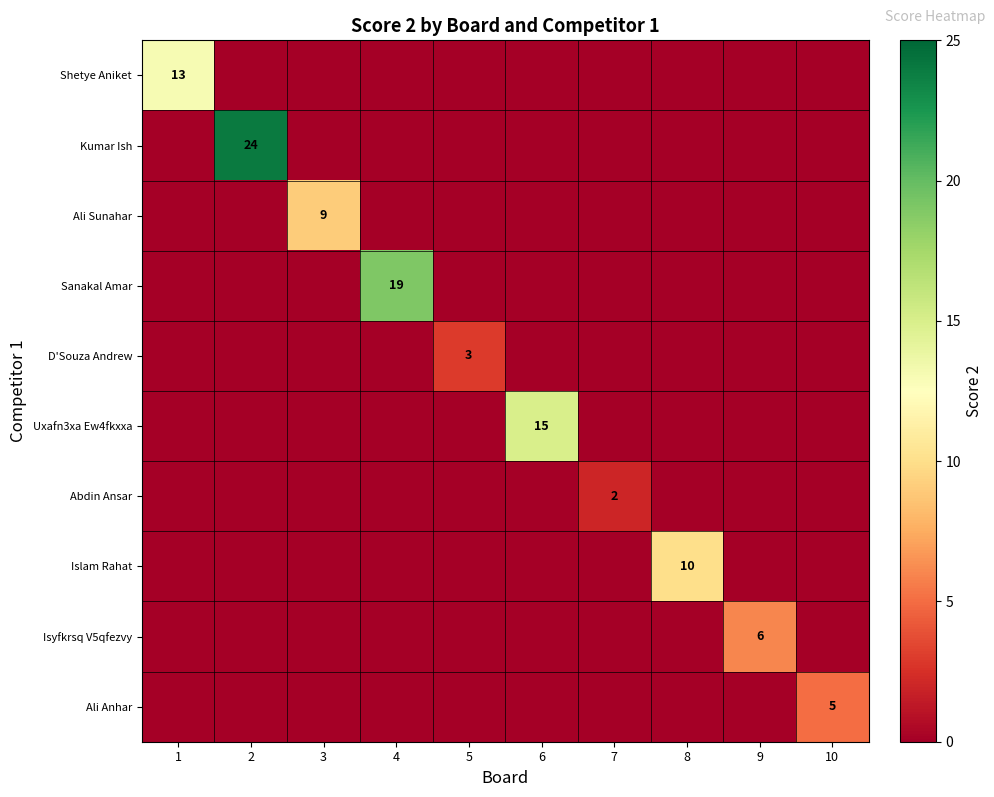

What is the total value across all series at 4?

19